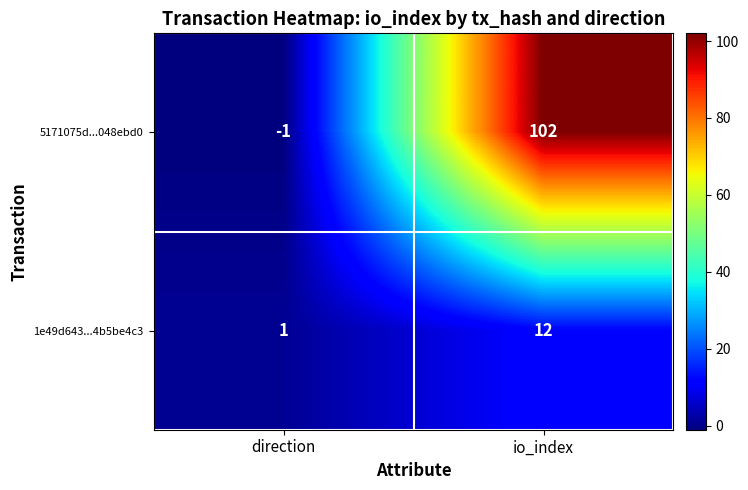

At which label does 5171075d...048ebd0 reach its peak?

io_index